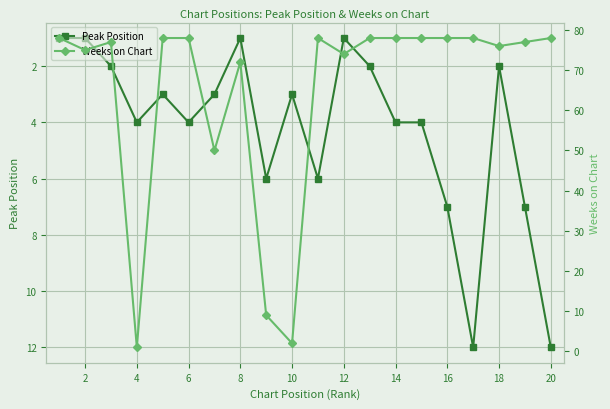

Reading left to right, list all the values displayed in this chart.

Peak Position: 1	1	2	4	3	4	3	1	6	3	6	1	2	4	4	7	12	2	7	12
Weeks on Chart: 78	75	77	1	78	78	50	72	9	2	78	74	78	78	78	78	78	76	77	78